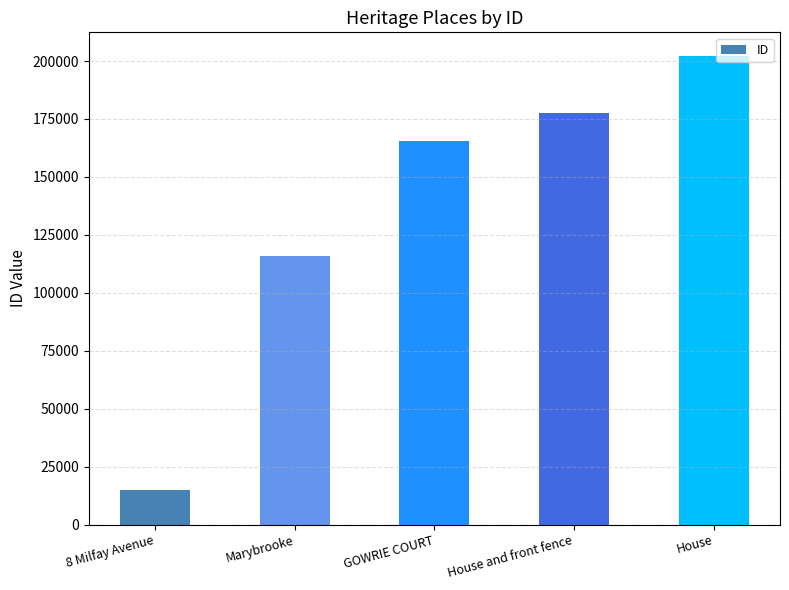

Where is the data nearest to the value 108528?

Marybrooke